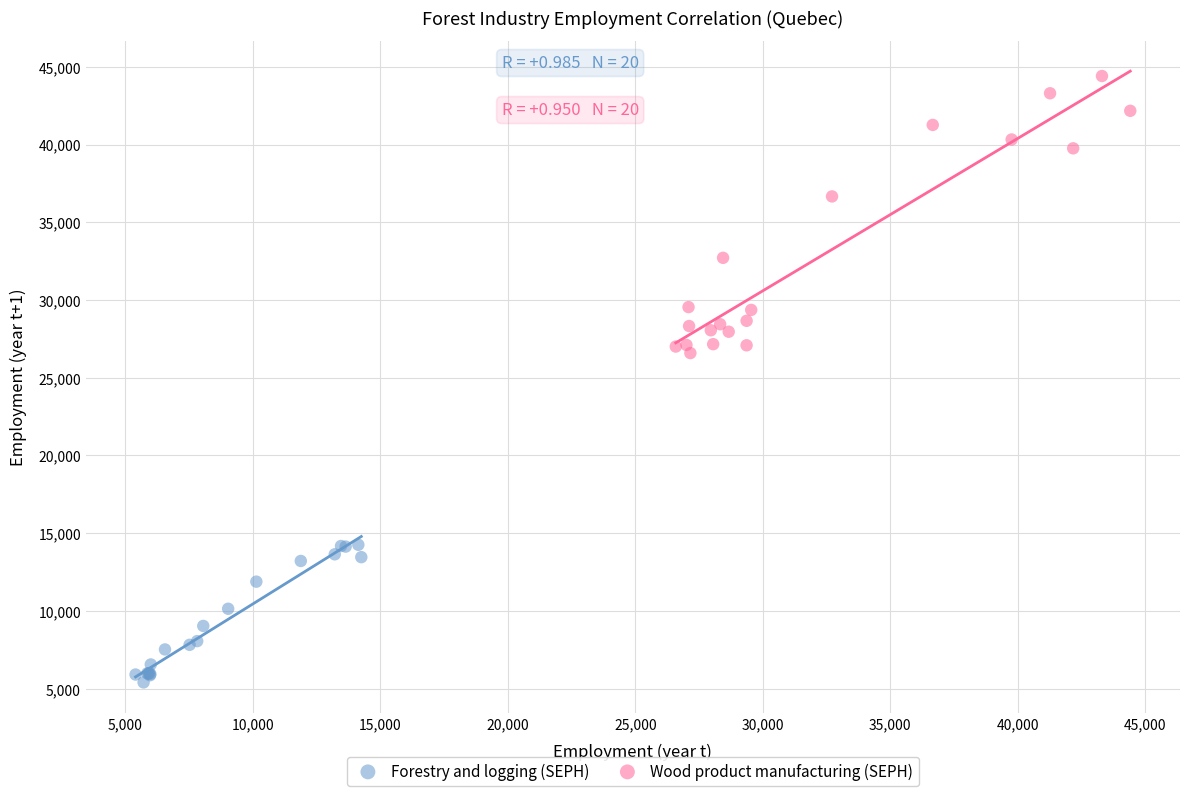

Which series has the largest Y range (max minus min)?

Wood product manufacturing (SEPH)